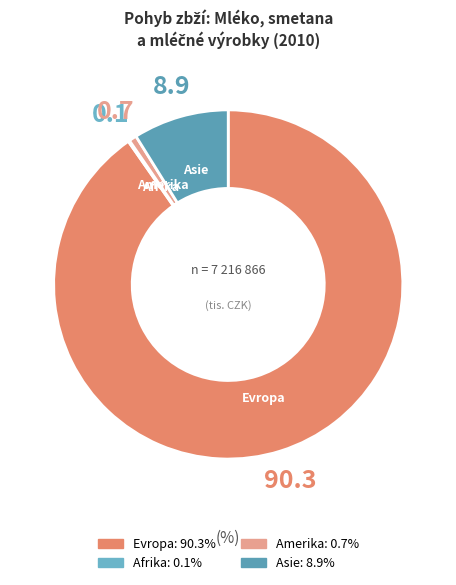

What is the ratio of the value at Evropa to the value at Amerika?

126.5